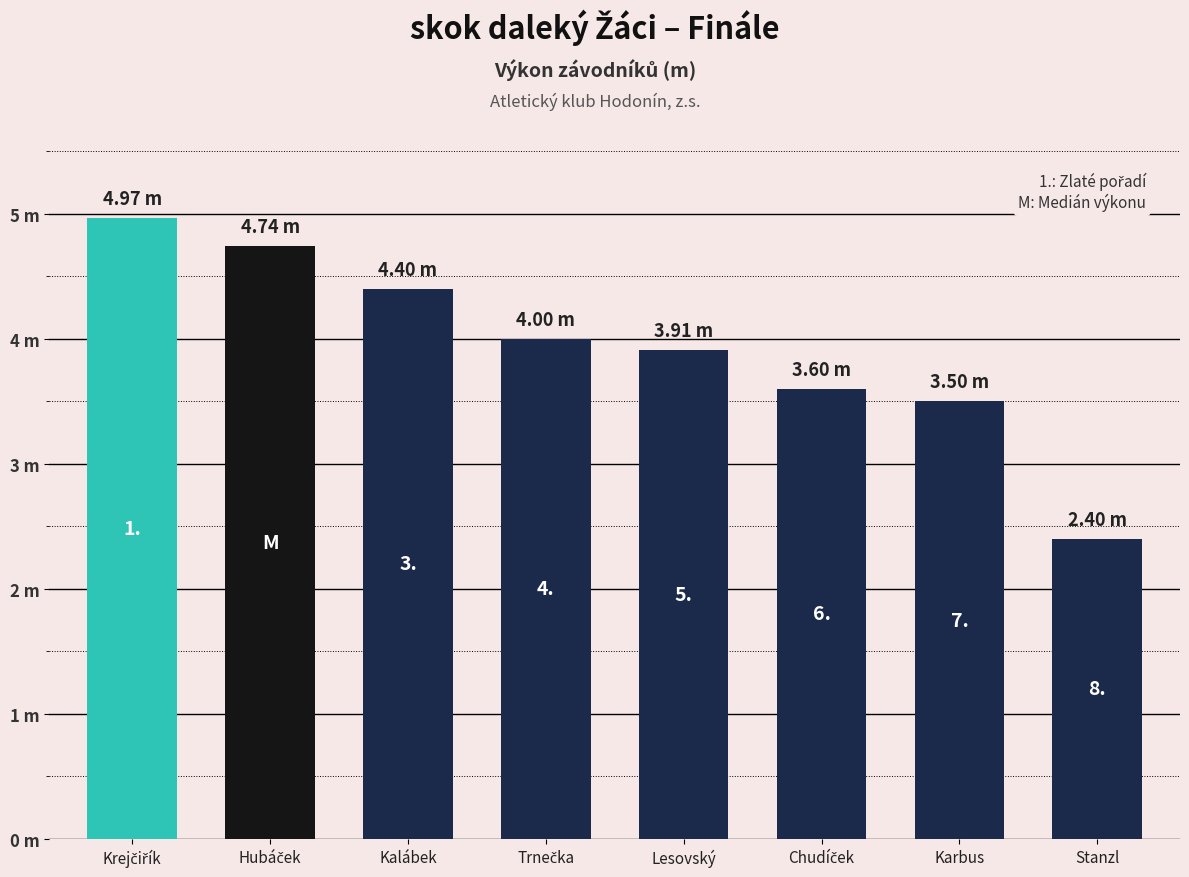

Rank the categories by value from lowest to highest.

Stanzl Jakub, Karbus Nikolas, Chudíček Milan, Lesovský Jakub, Trnečka Dominik, Kalábek Jan, Hubáček Štěpán, Krejčiřík Martin